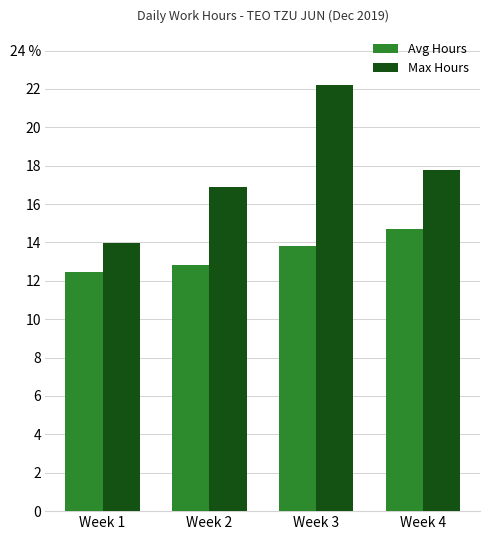

List the labels in order of Avg Hours value, smallest first.

Week 1, Week 2, Week 3, Week 4